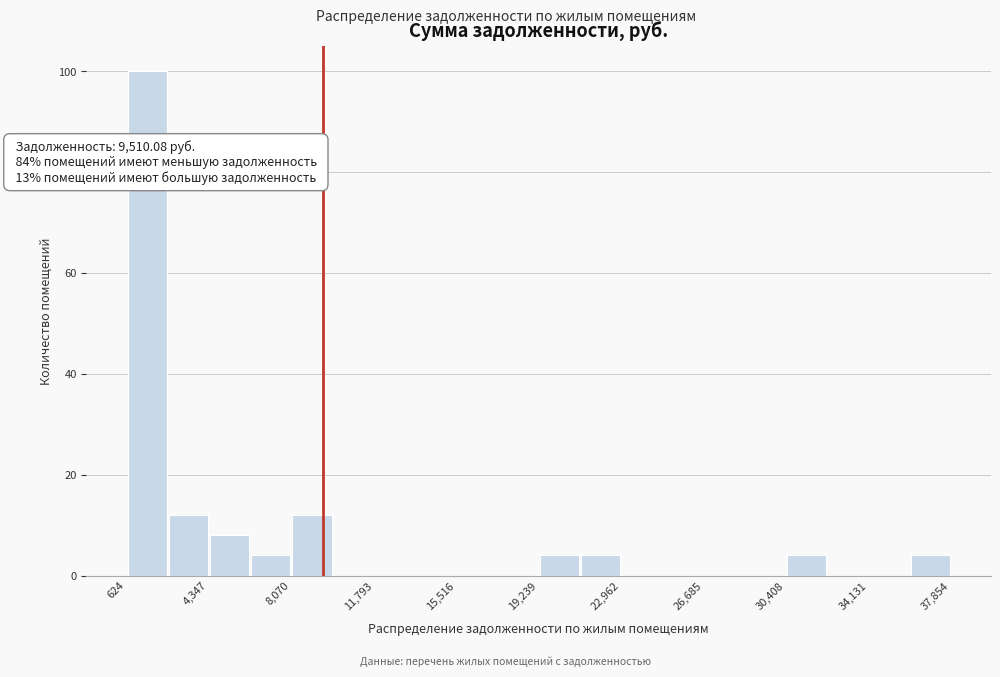

Around what value on the x-axis is the tallest bar? Give the approximate position of its centre, as read against the axis.

1500